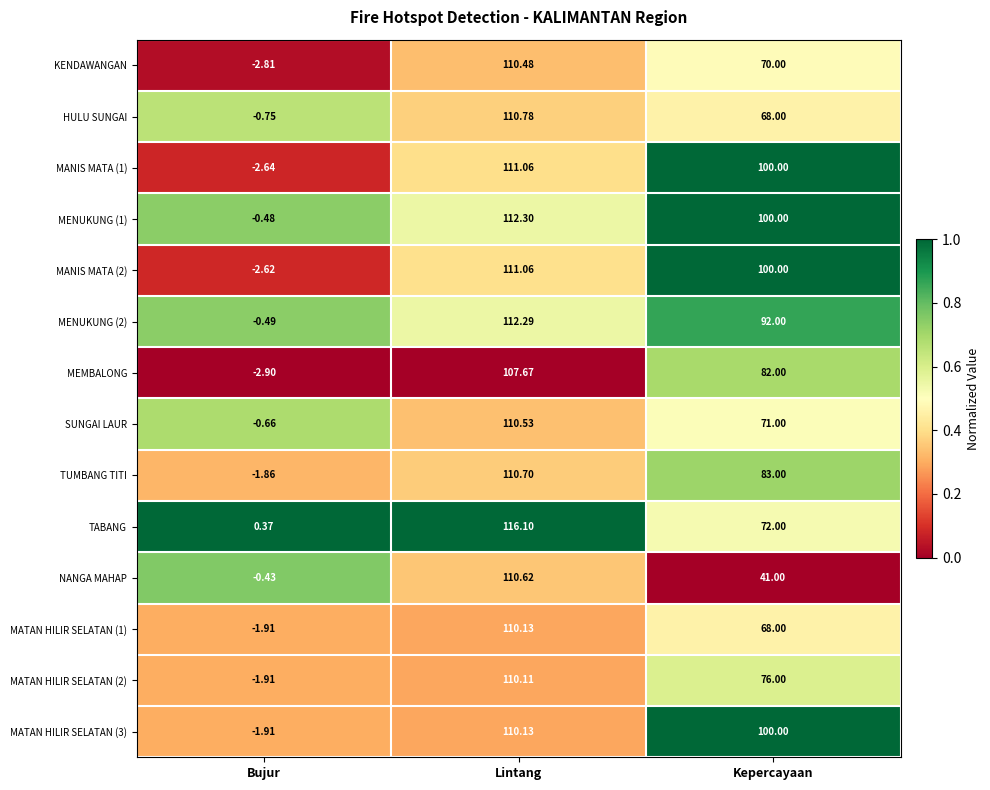

Which series has the largest range (max minus min)?

TABANG